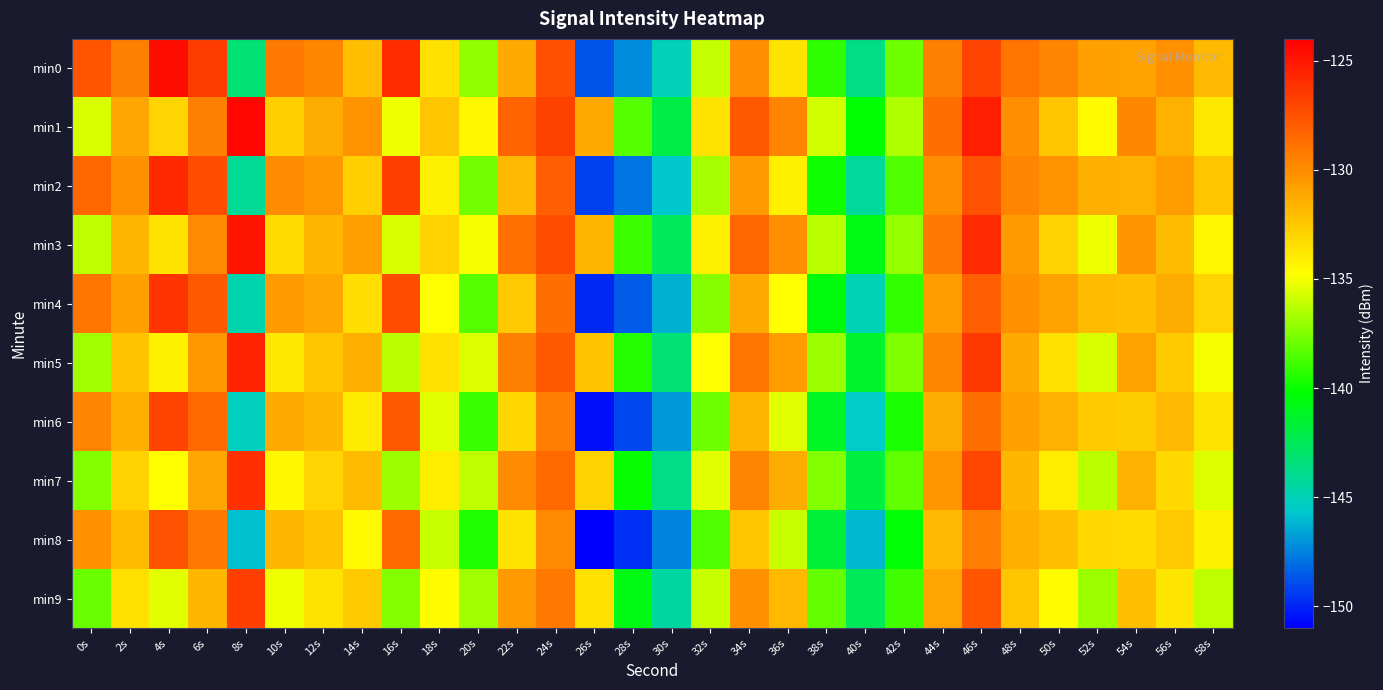

How many data points does each series have?

30